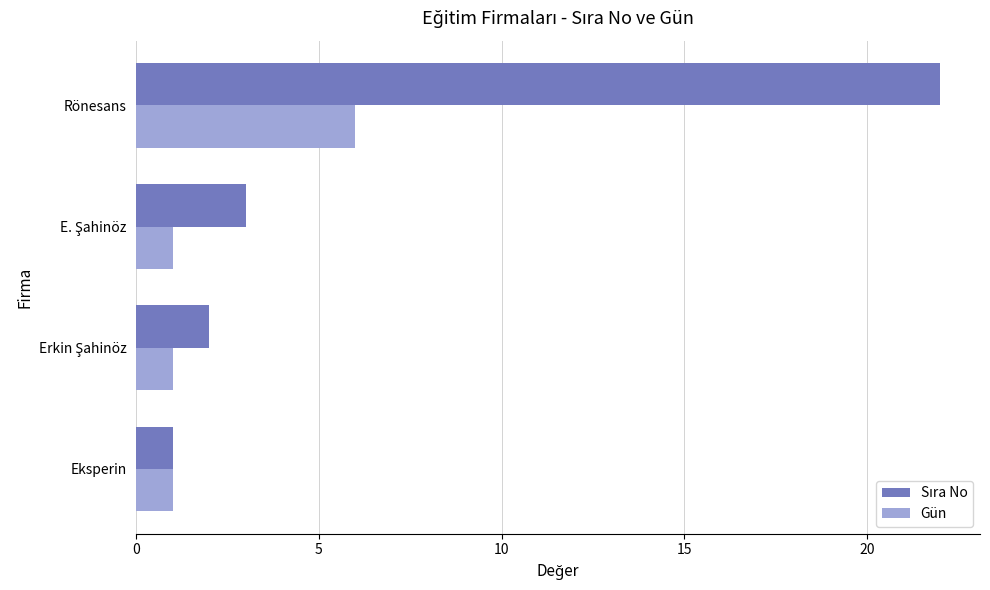

The Gün series shows 6 at Rönesans. True or false?

True